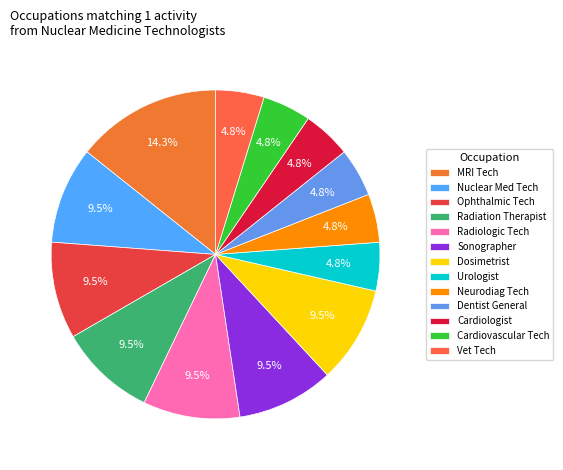

How many segments does this pie chart have?

13